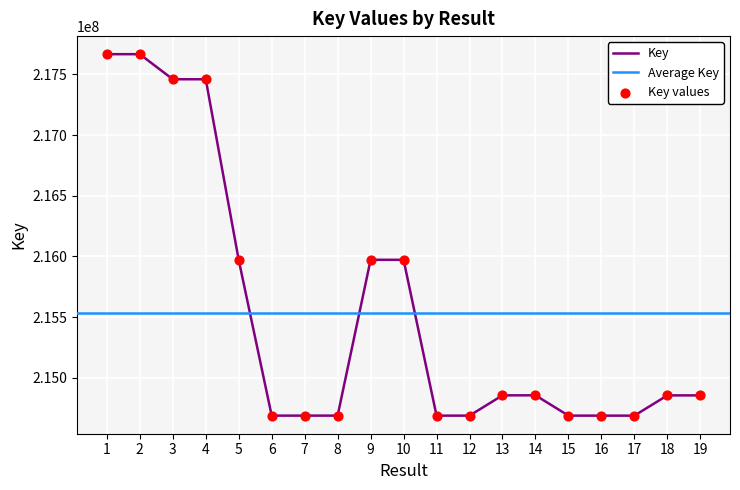

What is the ratio of the value at 15 to the value at 11?

1.0